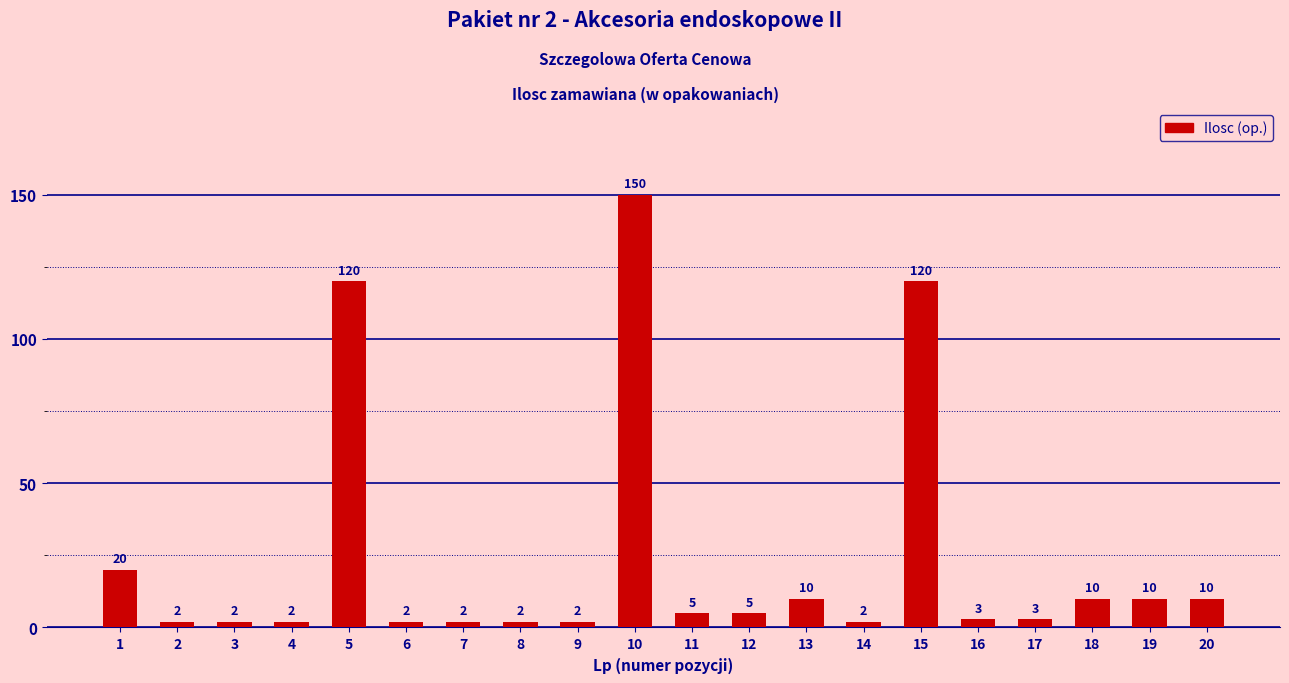

Which label corresponds to the largest value in the chart?

10